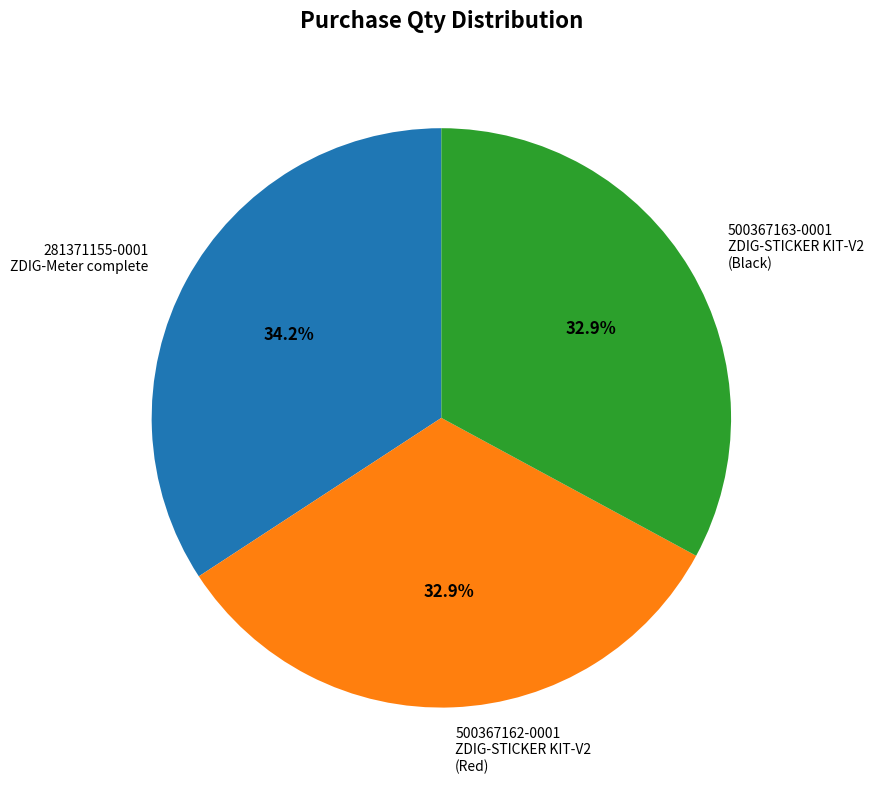

What is the largest slice in the pie chart?

281371155-0001 ZDIG-Meter complete